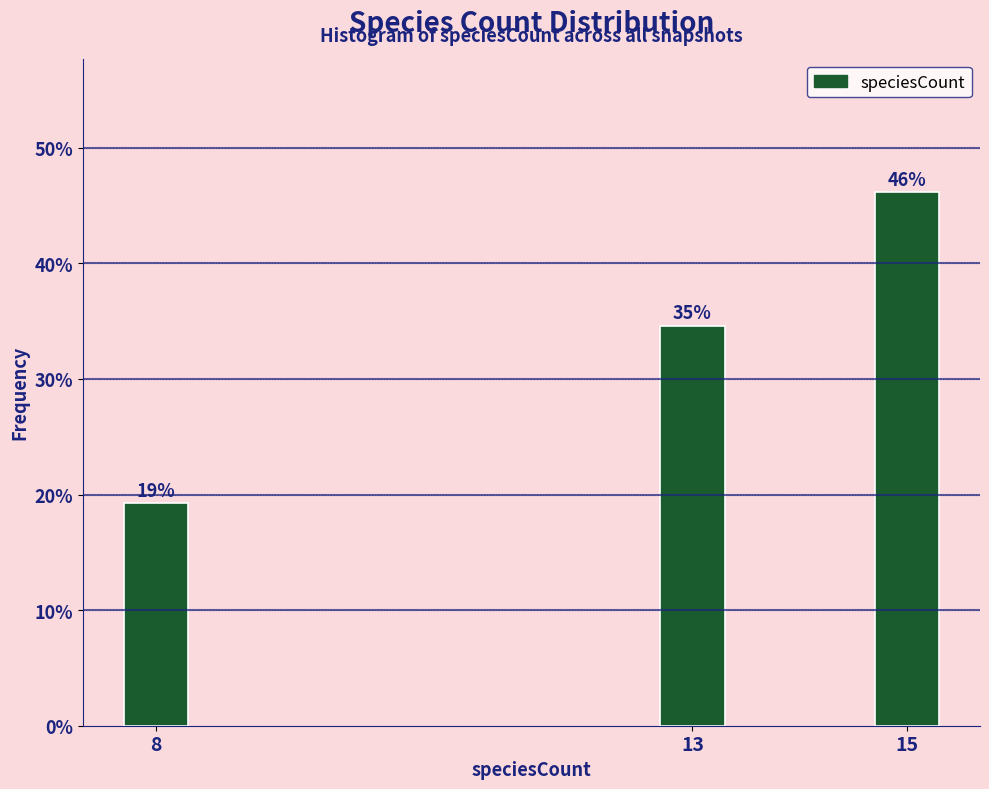

How many bars are there in total?

3